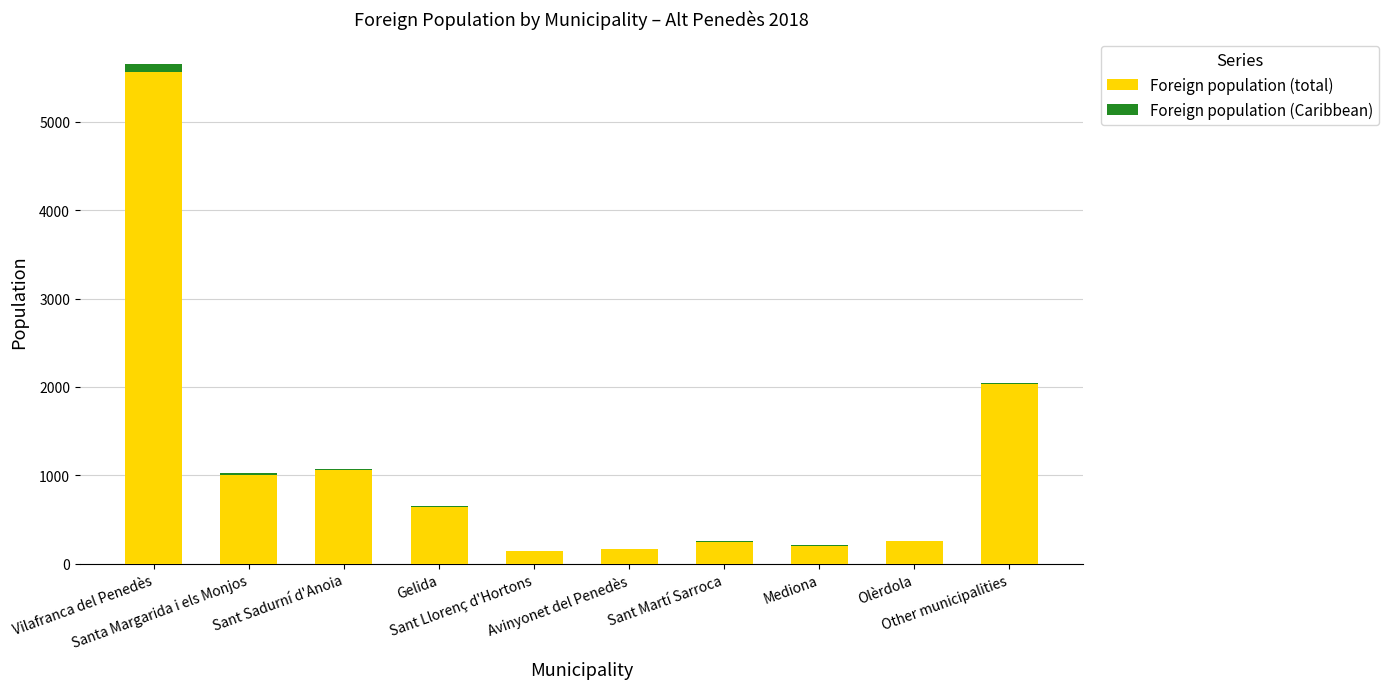

What is the highest value of the Foreign population (total) series?

5561